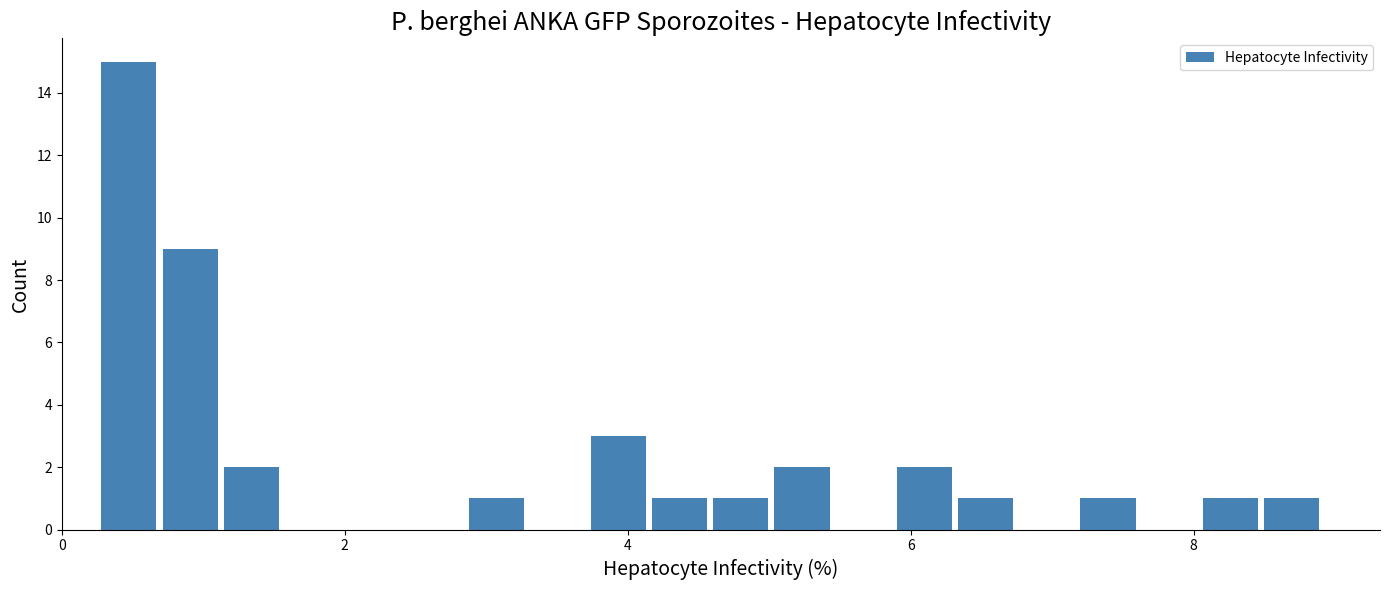

Around what value on the x-axis is the tallest bar? Give the approximate position of its centre, as read against the axis.

0.4